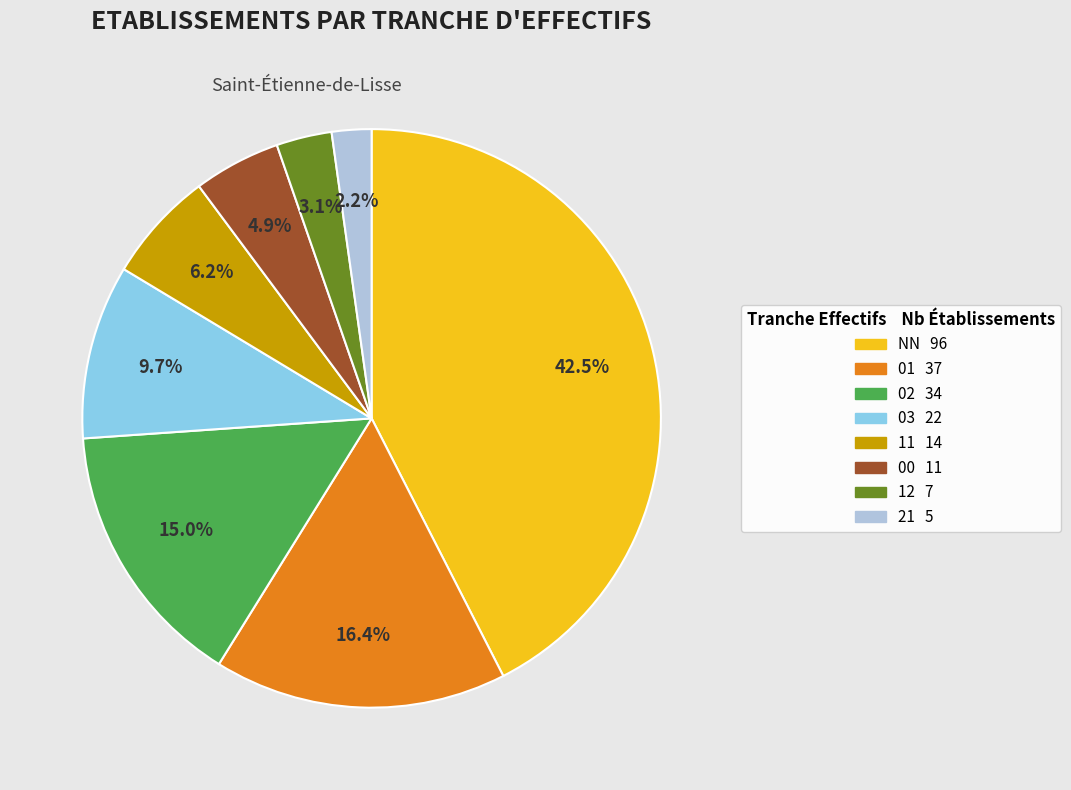

Is the sum of 01 and 02 greater than half?

No